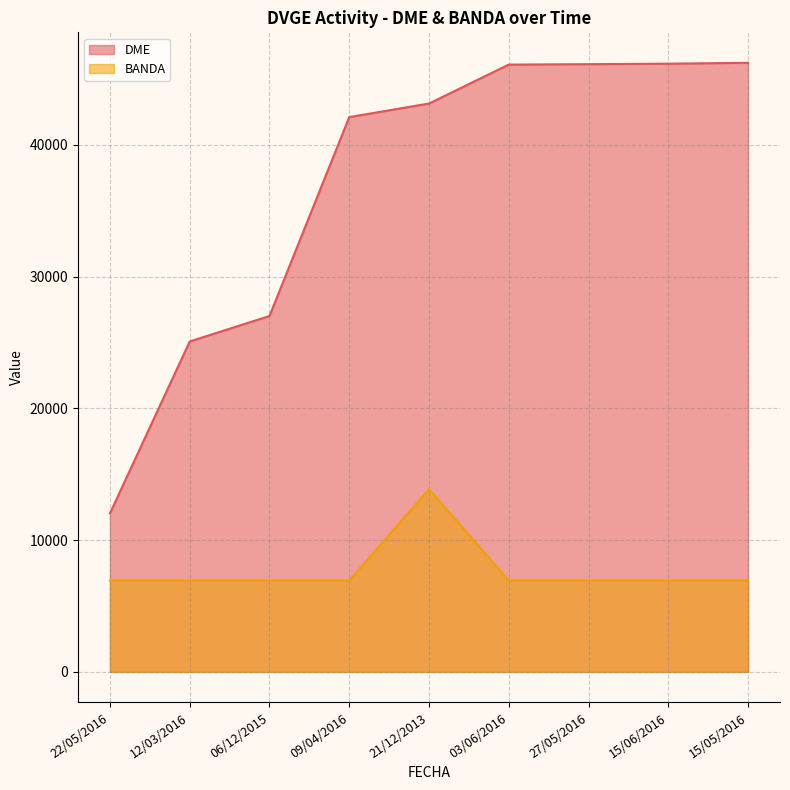

Is it true that DME equals 42113.0 at 09/04/2016?

True